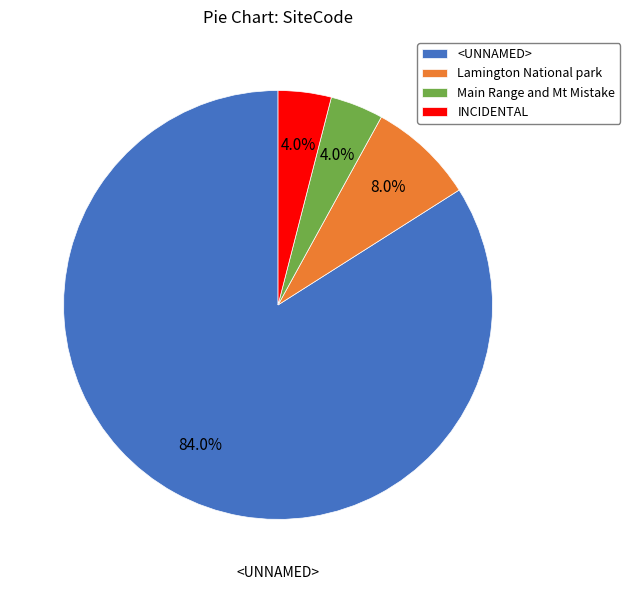

To the nearest percent, what is the difference between the largest and smallest slice percentages?

80%